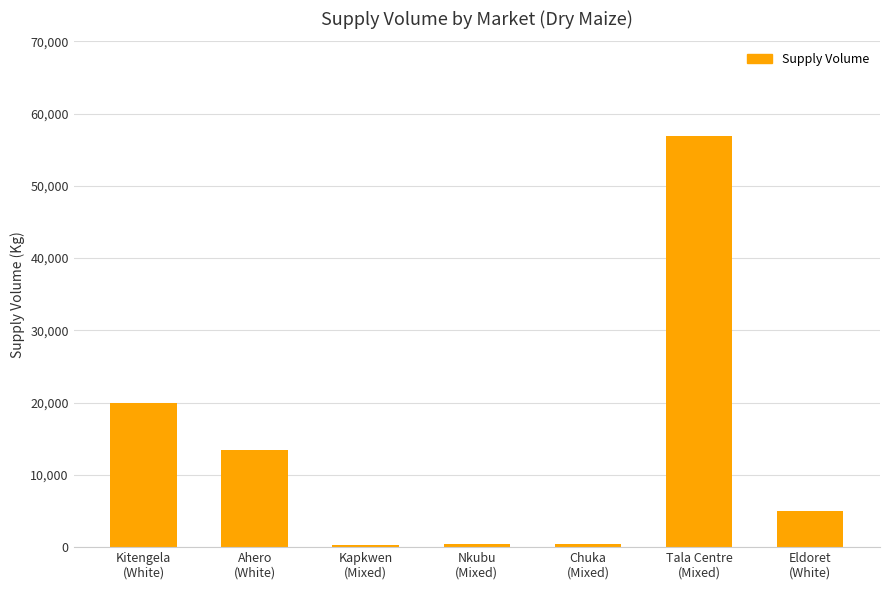

What position from the right is Eldoret
(White)?

1